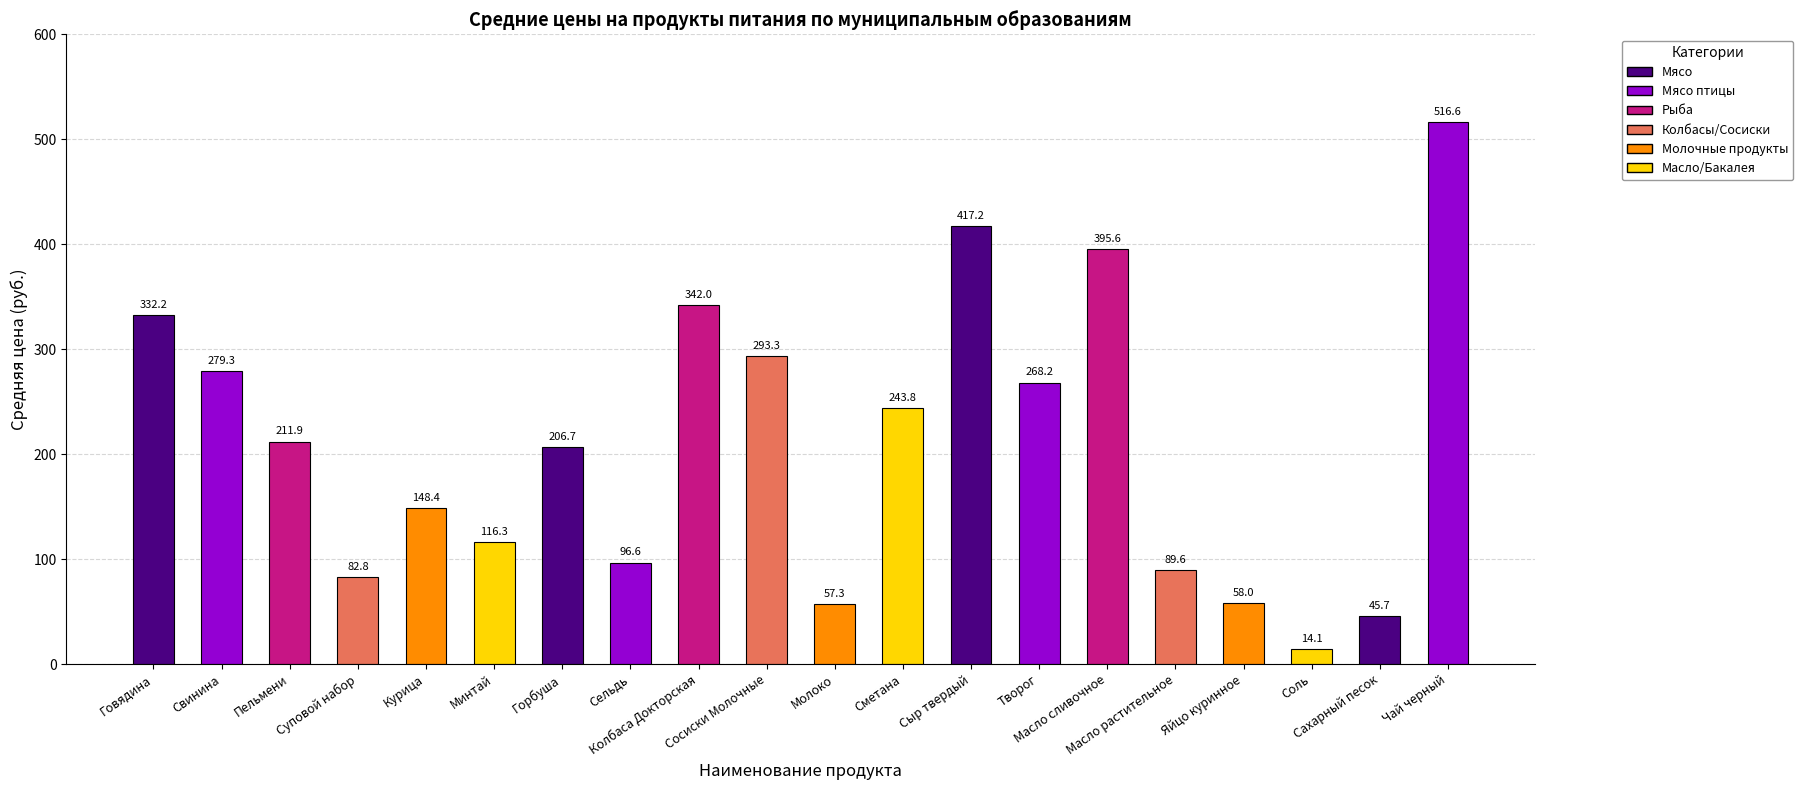

Is it true that the value at Сельдь is 96.6?

True